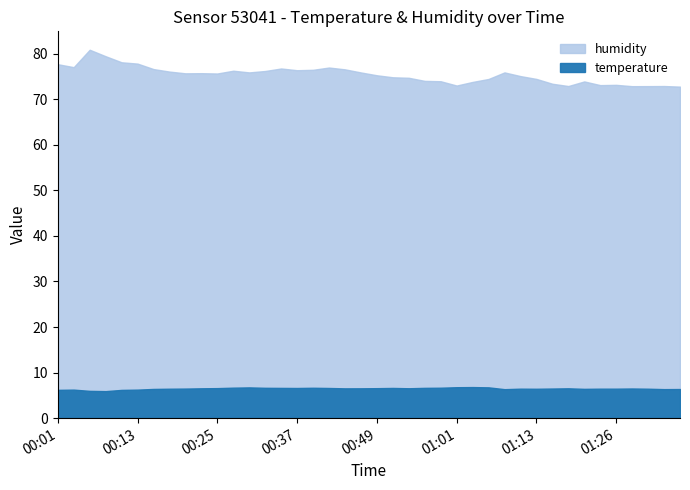

Reading left to right, what are all the values shown in this chart?

temperature: 6.2	6.3	6.0	5.9	6.2	6.3	6.4	6.5	6.5	6.5	6.6	6.7	6.8	6.7	6.6	6.6	6.7	6.6	6.5	6.5	6.6	6.6	6.6	6.7	6.7	6.8	6.8	6.8	6.4	6.5	6.5	6.5	6.5	6.4	6.5	6.5	6.5	6.5	6.4	6.4
humidity: 77.7	77.0	80.8	79.4	78.1	77.8	76.6	76.0	75.7	75.7	75.6	76.2	75.9	76.2	76.7	76.3	76.4	76.9	76.5	75.8	75.2	74.8	74.7	74.0	73.9	73.0	73.8	74.4	75.9	75.0	74.4	73.4	72.9	73.9	73.1	73.1	72.8	72.8	72.9	72.7